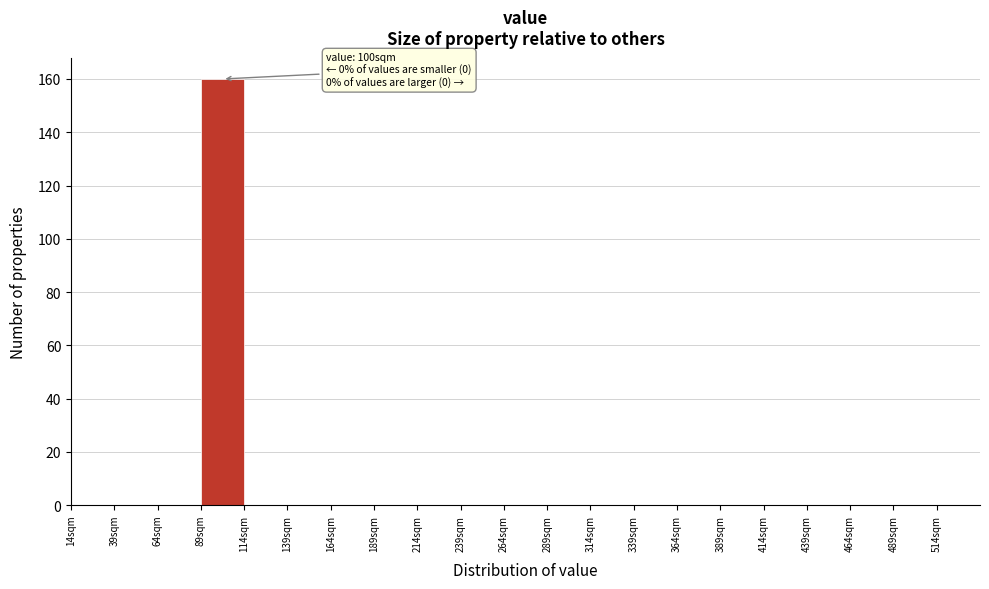

Over which range of the x-axis is the bar tallest?

89 to 114